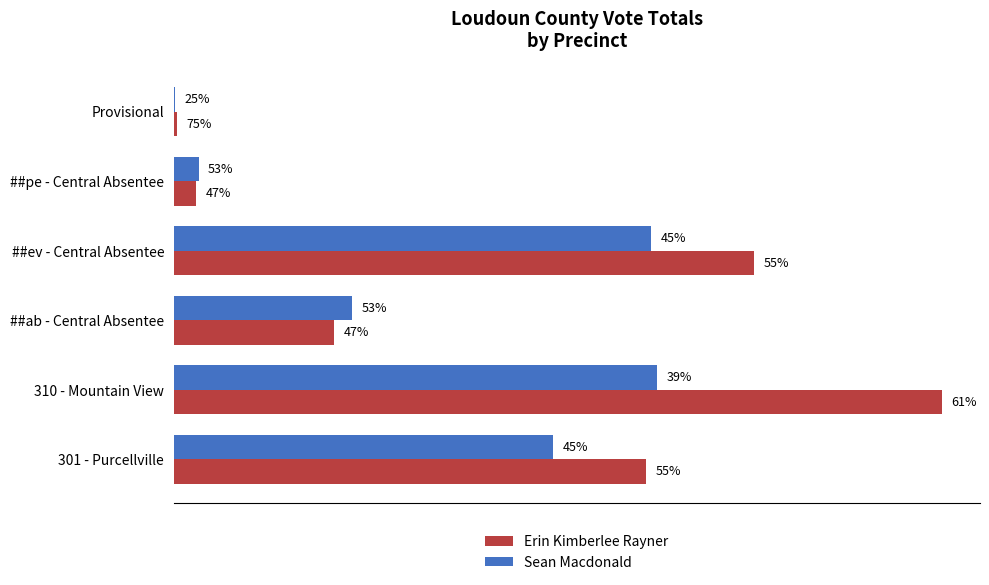

What are all the series names shown in the legend?

Erin Kimberlee Rayner, Sean Macdonald